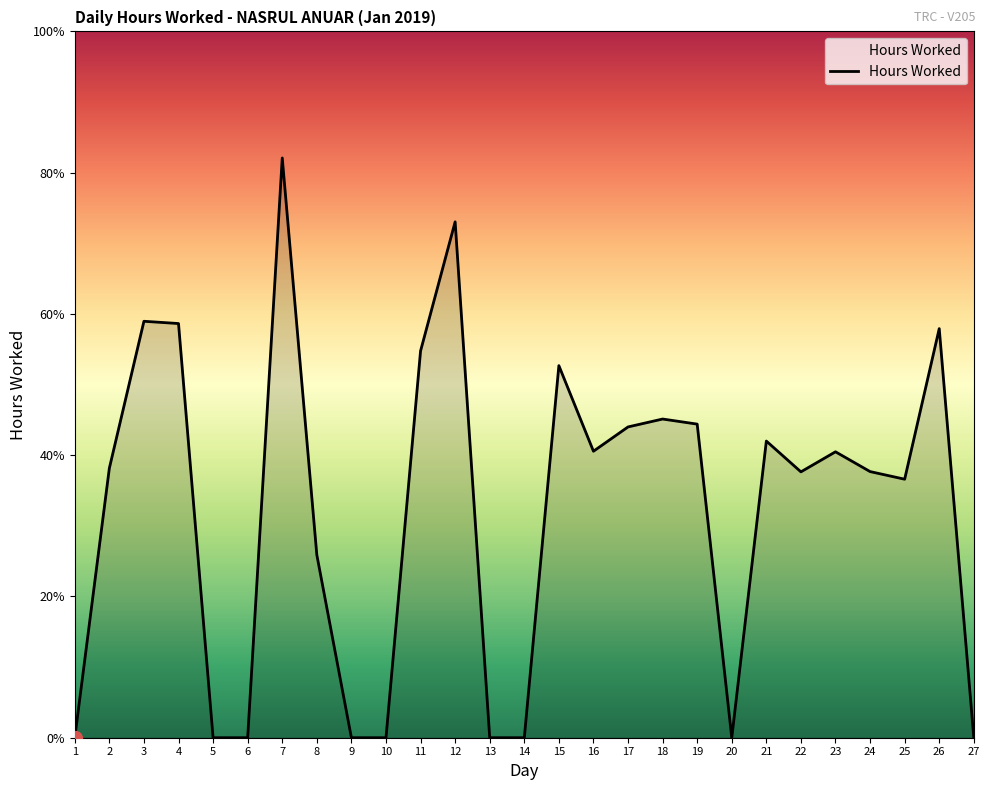

The chart shows a value of 14.0 at 25. True or false?

False